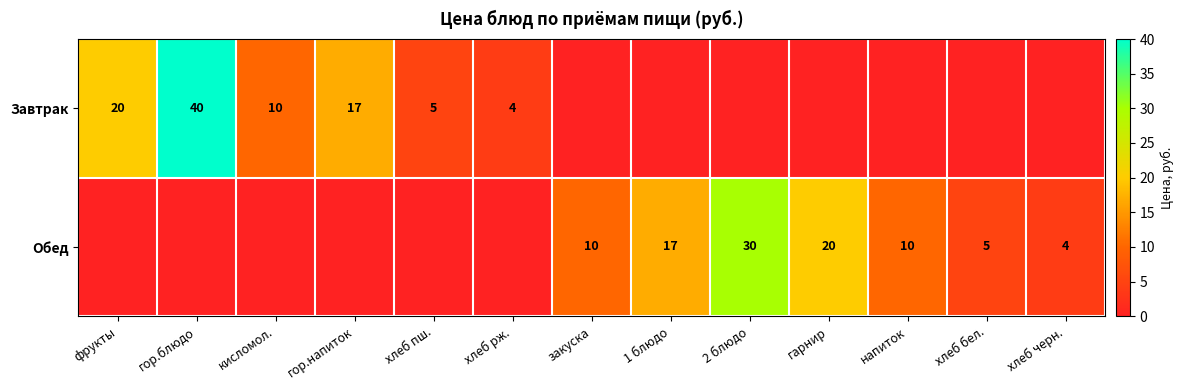

Is it true that Обед equals 4 at хлеб черн.?

True